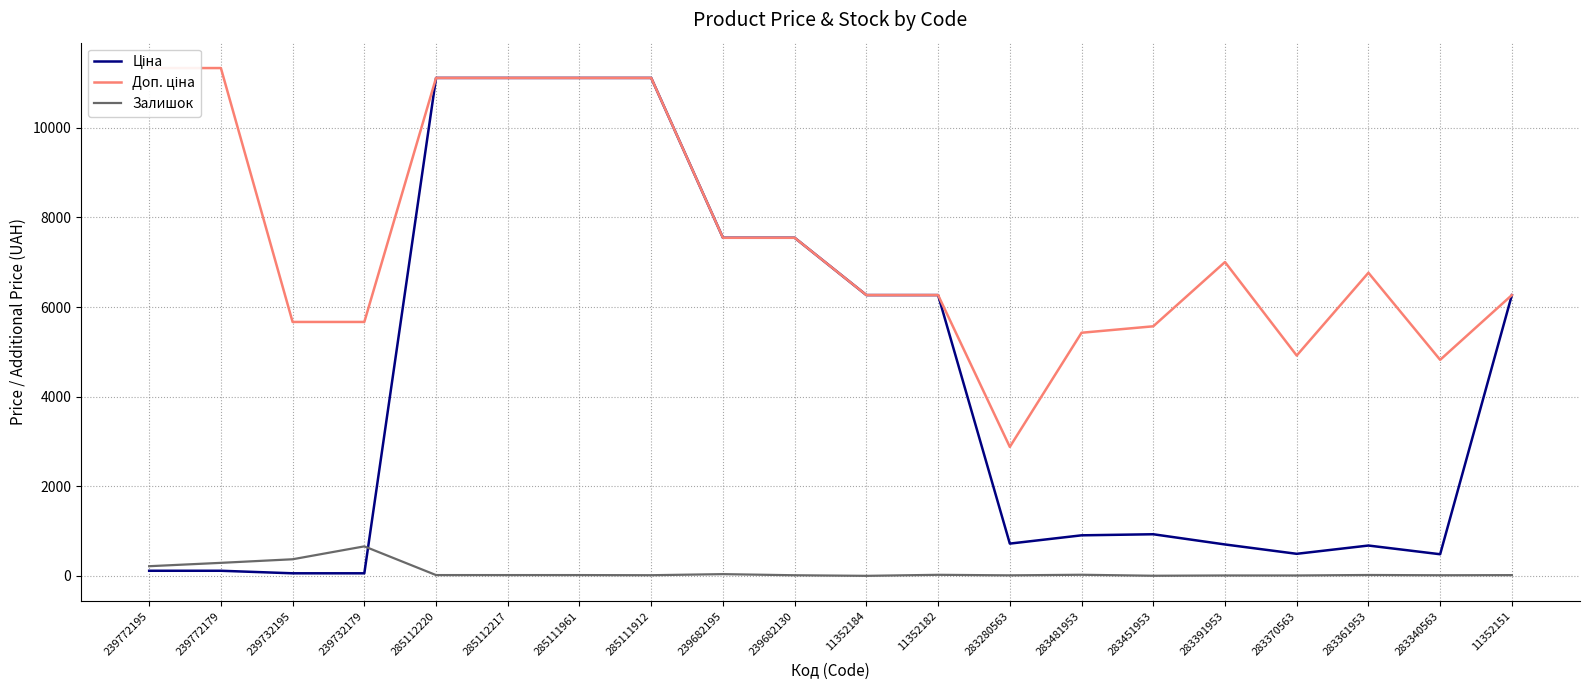

List the series in order of their overall mean, highest first.

Доп. ціна, Ціна, Залишок